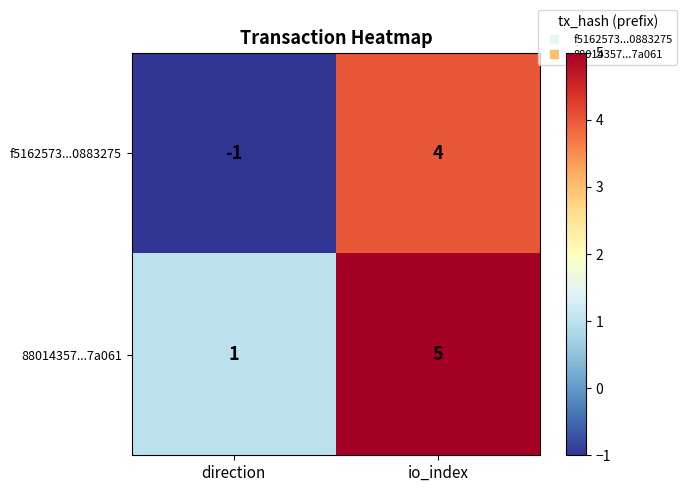

The value of f5162573...0883275 at io_index is 4. True or false?

True